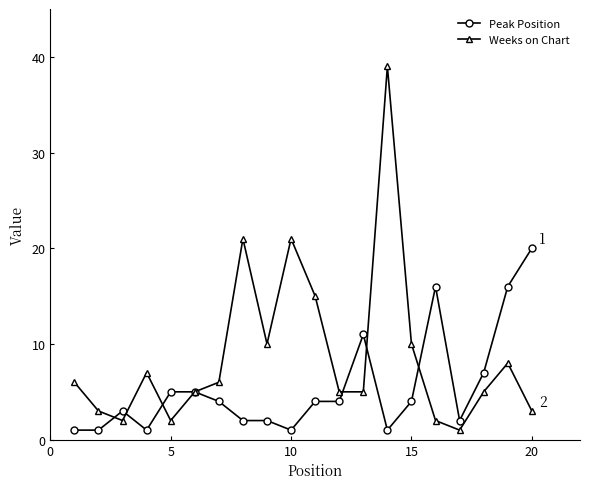

What is the maximum value for Peak Position?

20